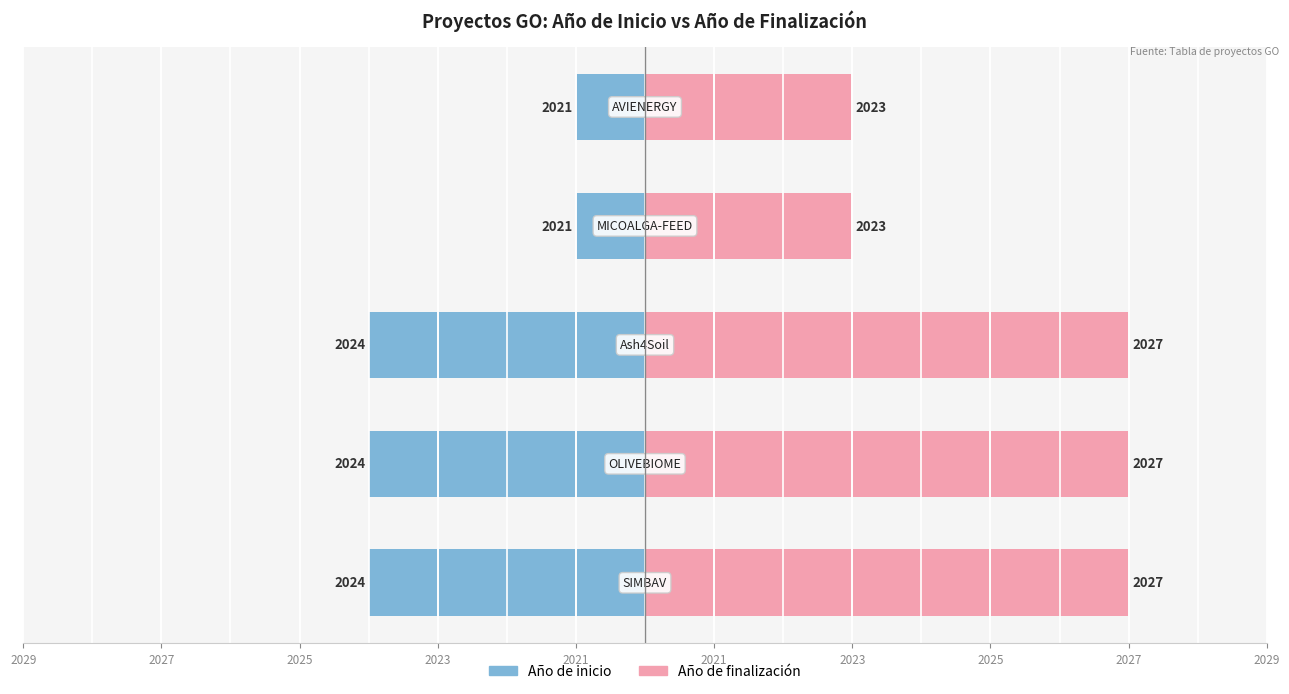

Which has a higher value, 2023 or 2027?

2023